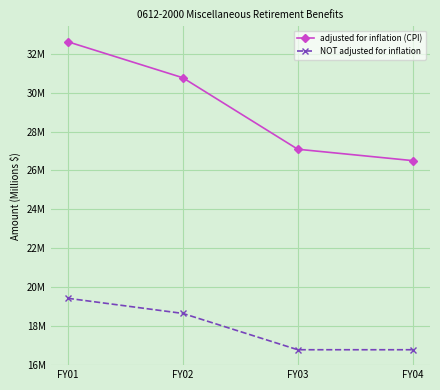

Is this an area chart (filled region under the line)?

No